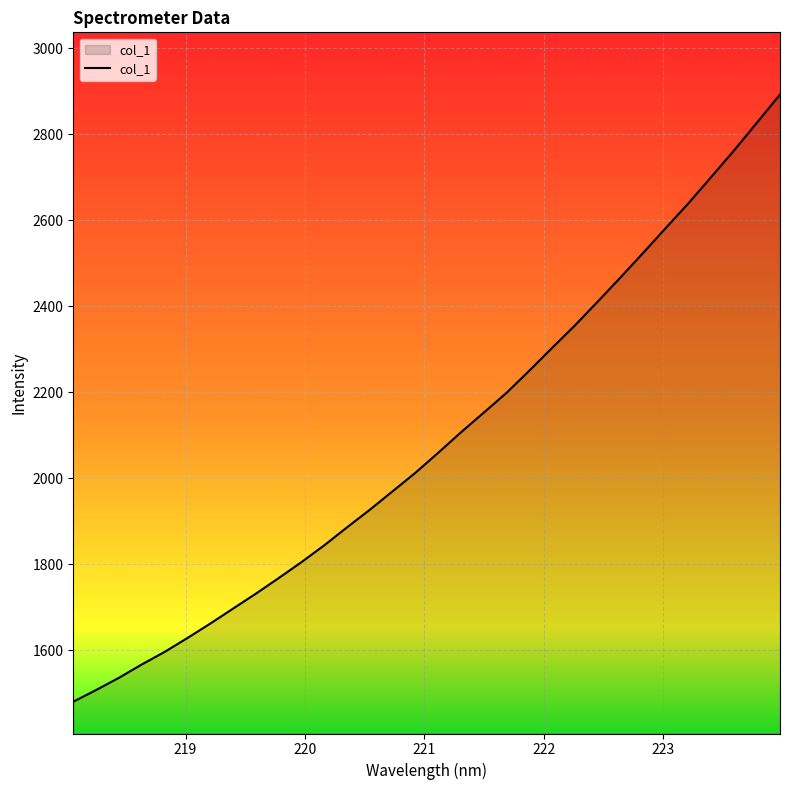

What is the minimum value shown in the chart?

1480.2